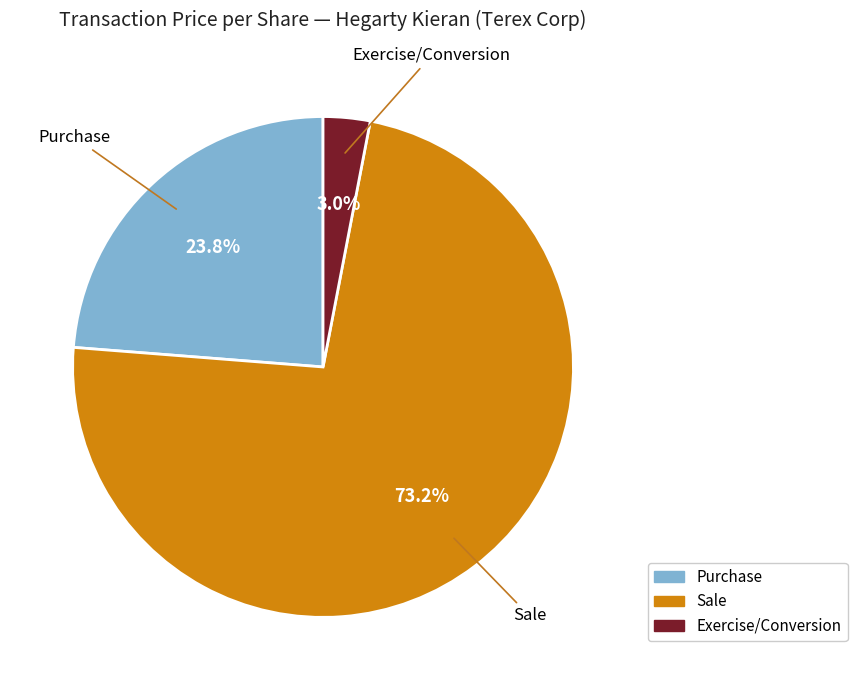

Is there a majority slice in this chart?

Yes